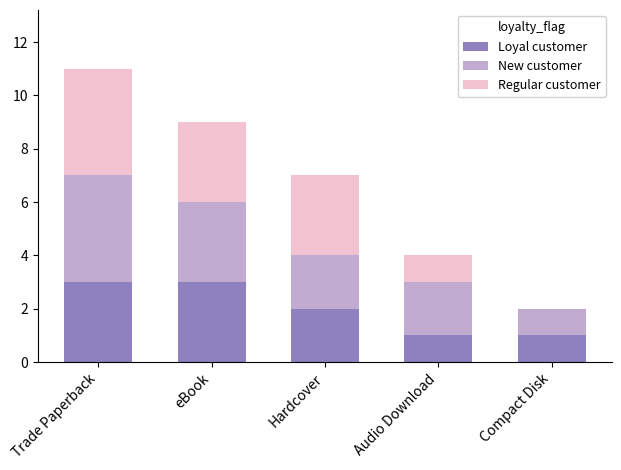

Reading right to left, list the values for the Loyal customer series.

Compact Disk=1	Audio Download=1	Hardcover=2	eBook=3	Trade Paperback=3